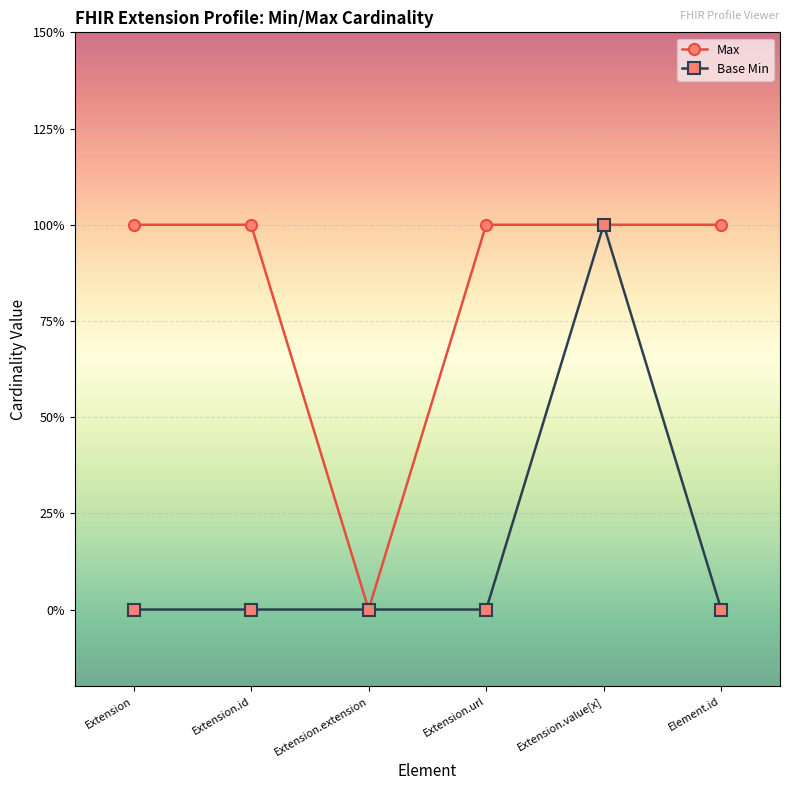

Is it true that Max equals 1 at Extension?

True